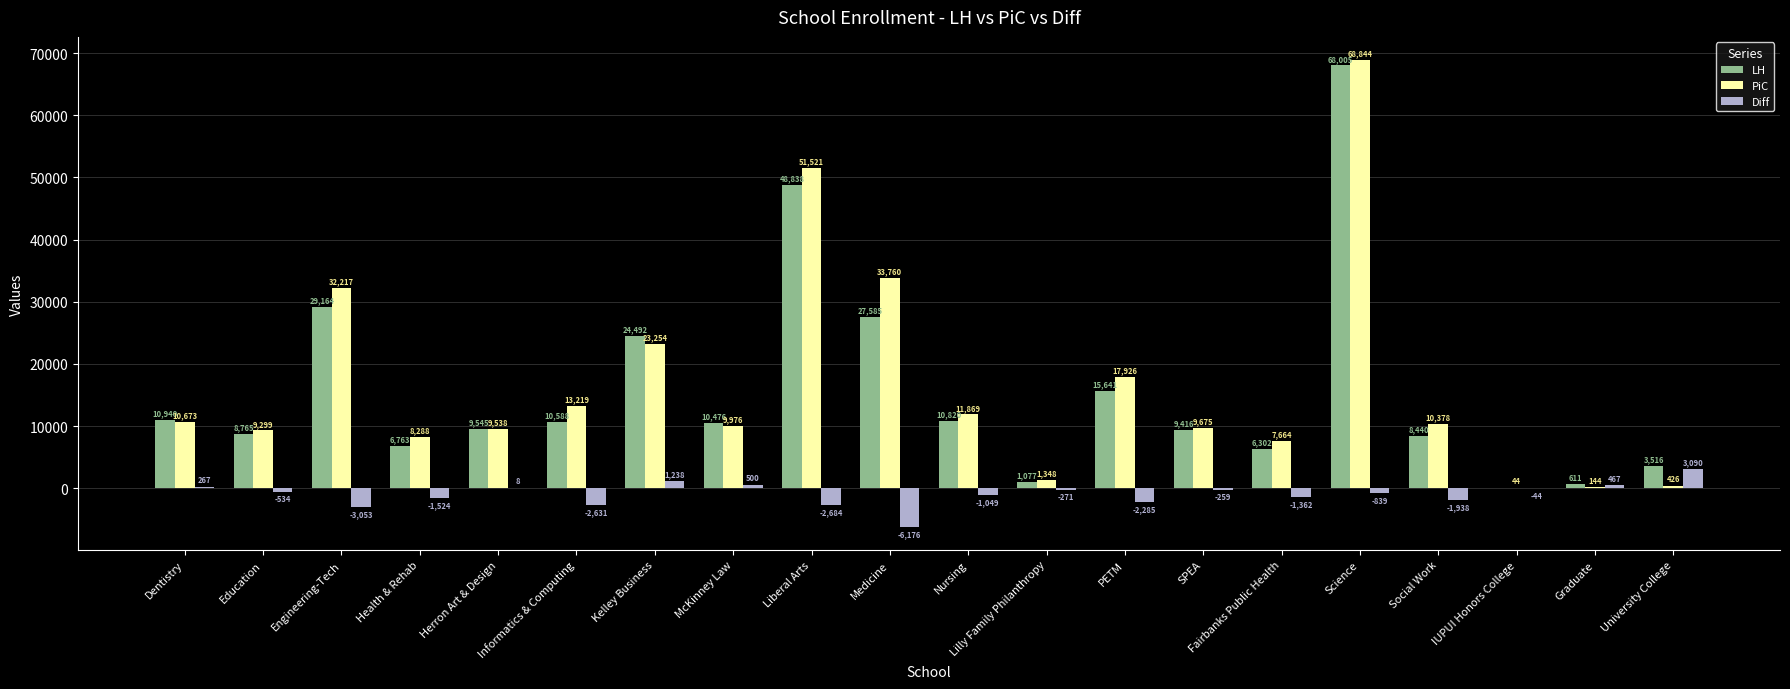

Is the value of Diff at Lilly Family Philanthropy greater than the value of LH at Science?

No